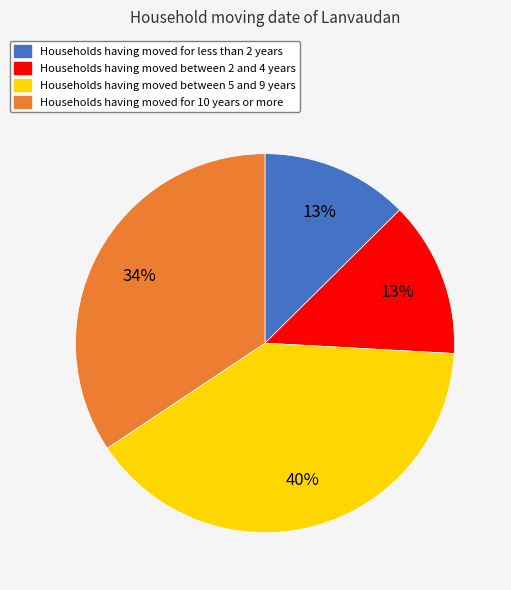

Which category has the biggest portion of the pie?

Households having moved between 5 and 9 years